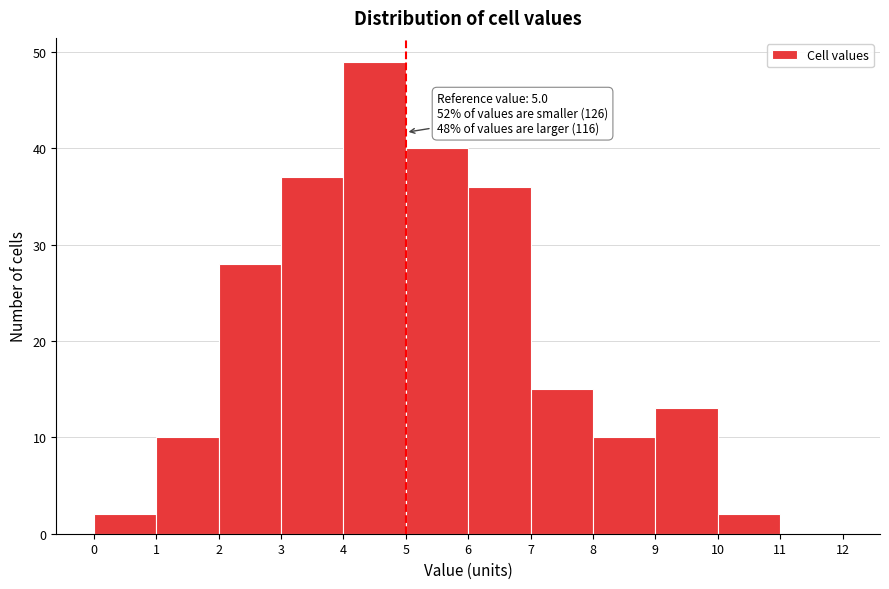

Which range on the x-axis has the tallest bar?

4 to 5